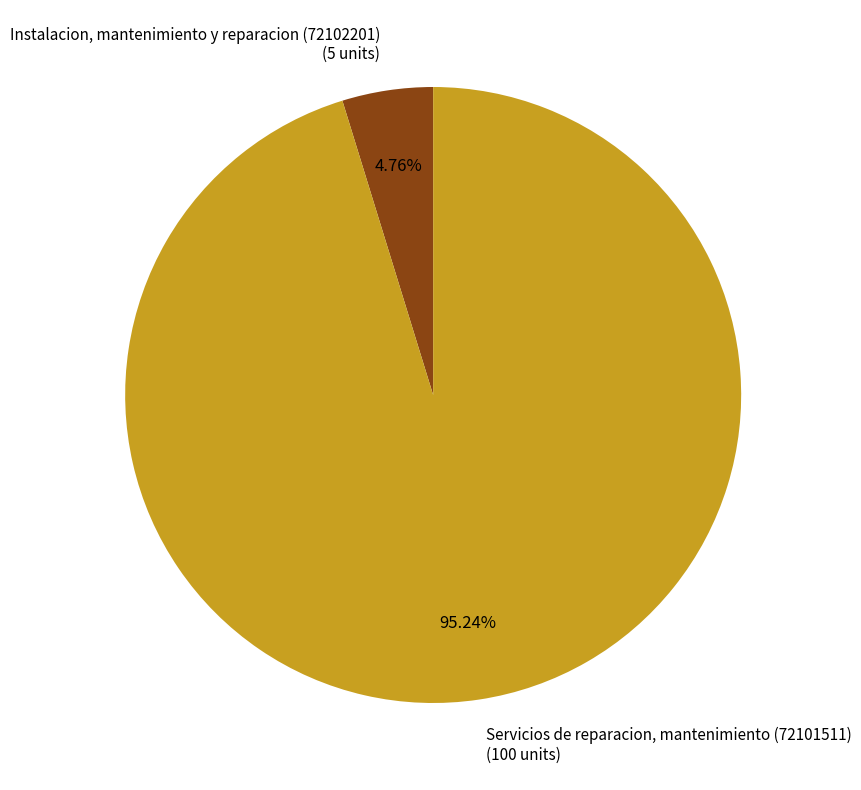

To the nearest percent, what is the combined percentage of Instalacion, mantenimiento y reparacion (72102201) and Servicios de reparacion, mantenimiento (72101511)?

100%